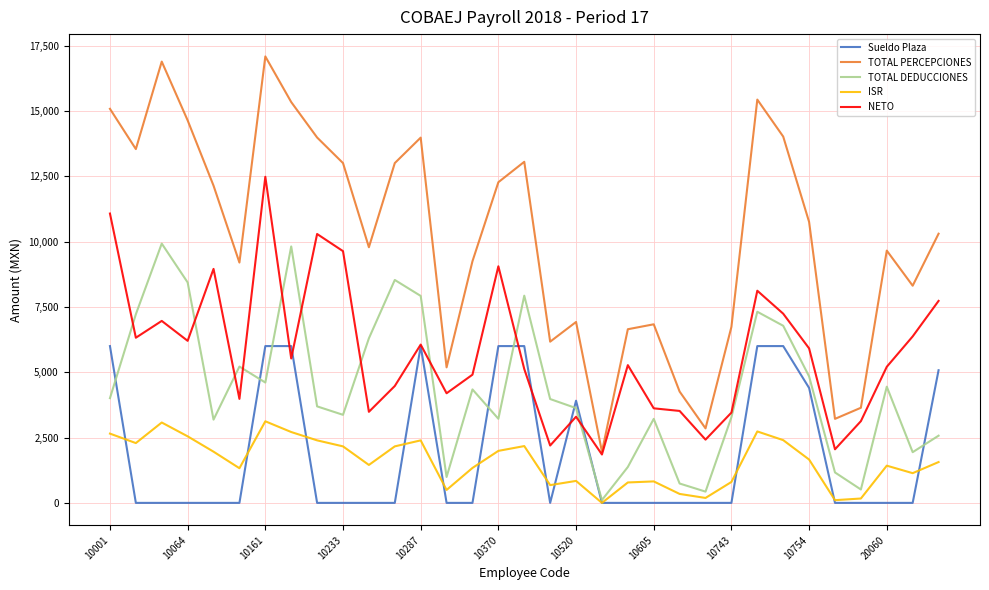

List the series in order of their peak value, lowest first.

ISR, Sueldo Plaza, TOTAL DEDUCCIONES, NETO, TOTAL PERCEPCIONES